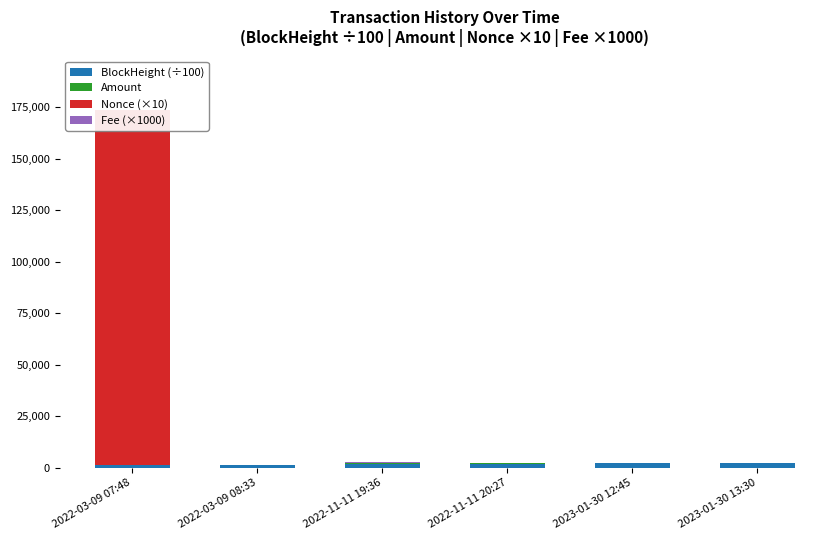

What is the approximate value of Amount at 2022-03-09 08:33?

196.0